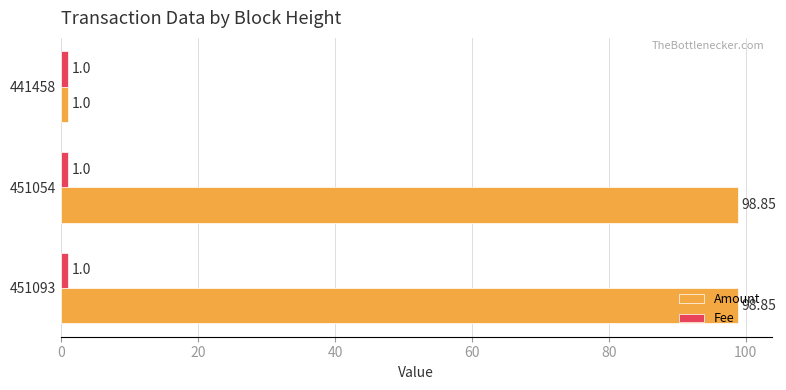

Which series has the largest range (max minus min)?

Amount